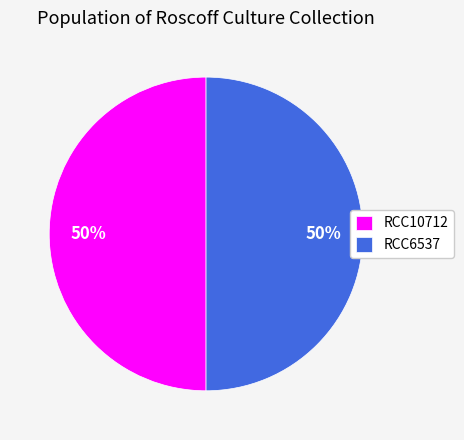

Do RCC10712 and RCC6537 together represent more than half of the pie?

Yes